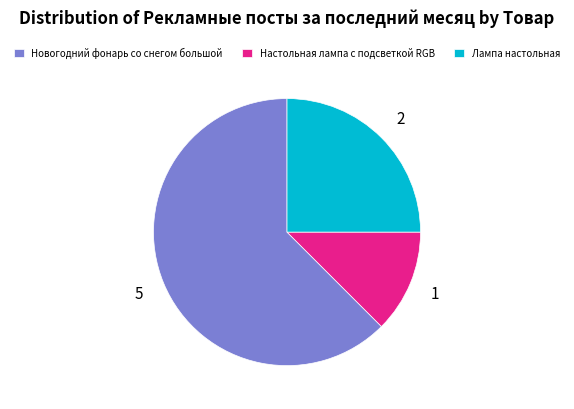

Rank the categories by value from highest to lowest.

Новогодний фонарь со снегом большой, Лампа настольная, Настольная лампа с подсветкой RGB